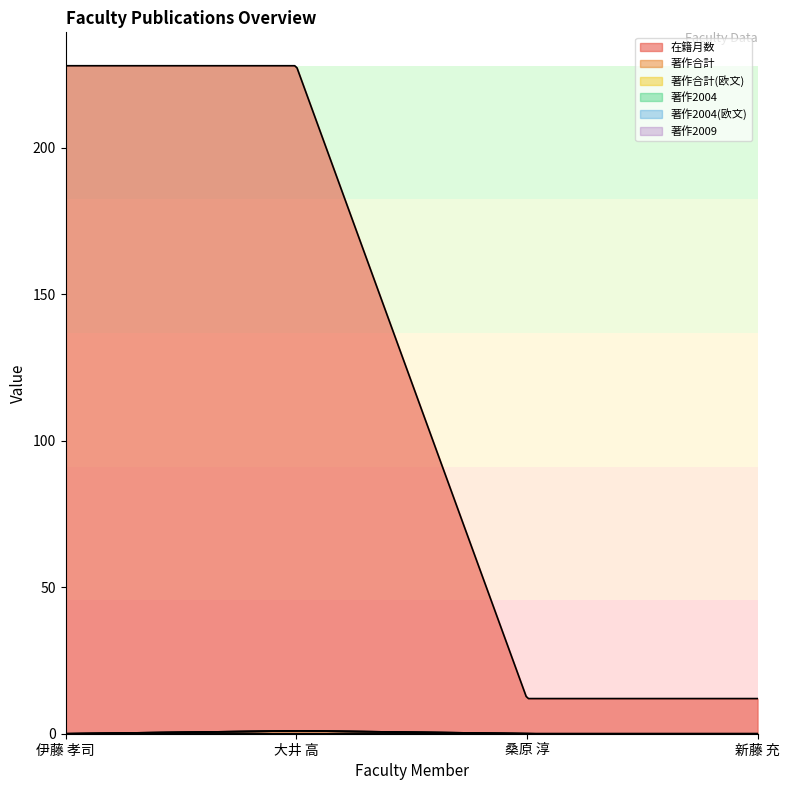

Which has a higher value, 伊藤 孝司 or 大井 高?

伊藤 孝司